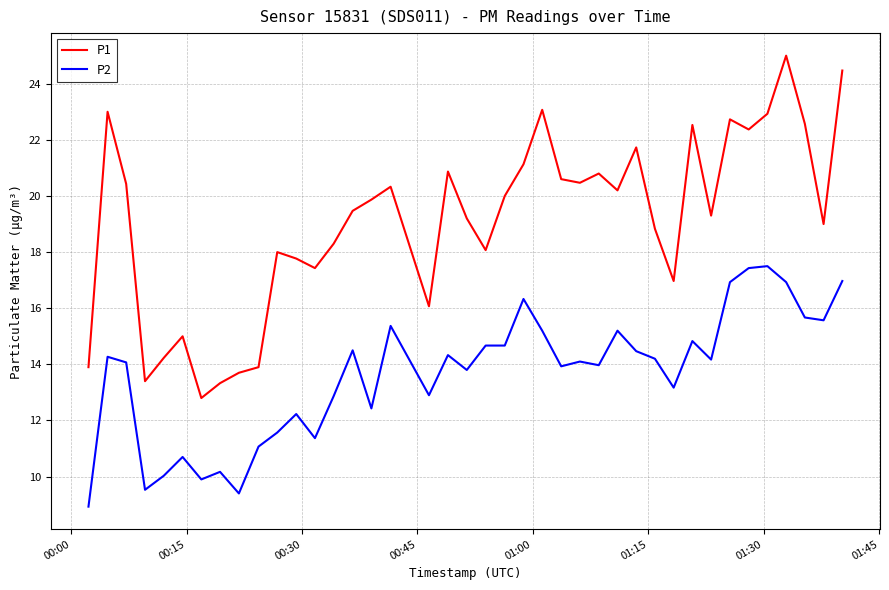

List the series in order of their peak value, lowest first.

P2, P1